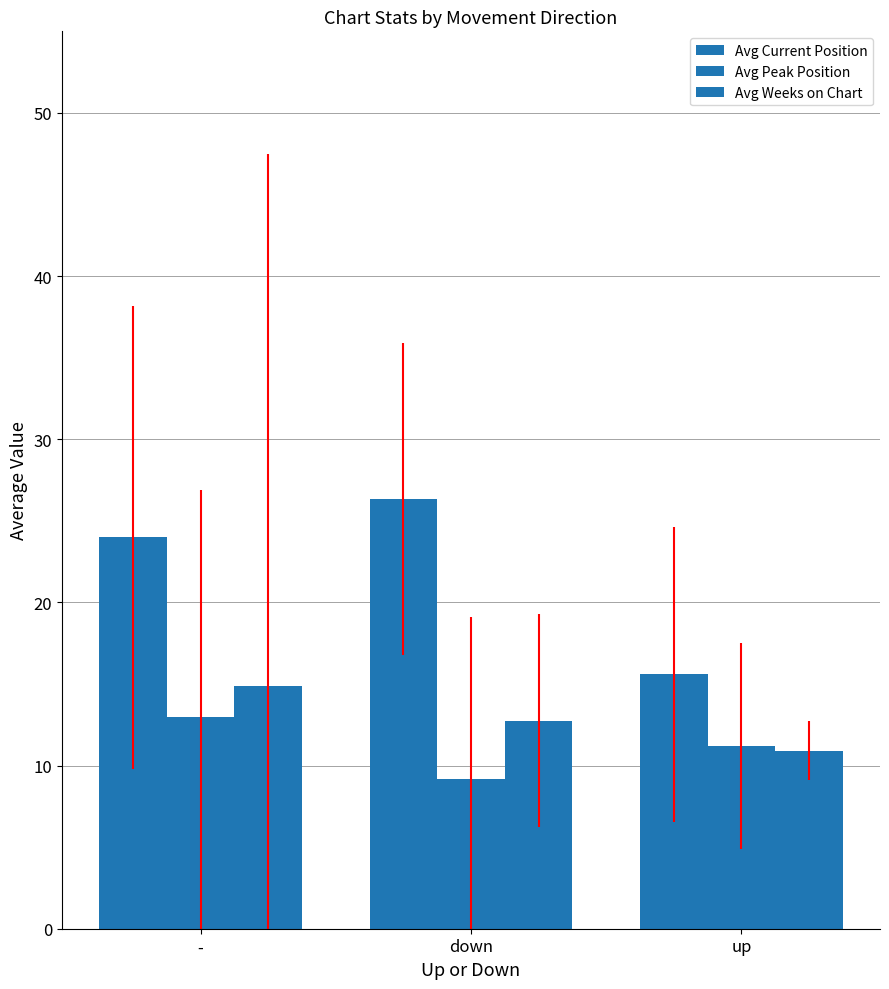

Are the bars grouped side by side (vs. stacked)?

Yes